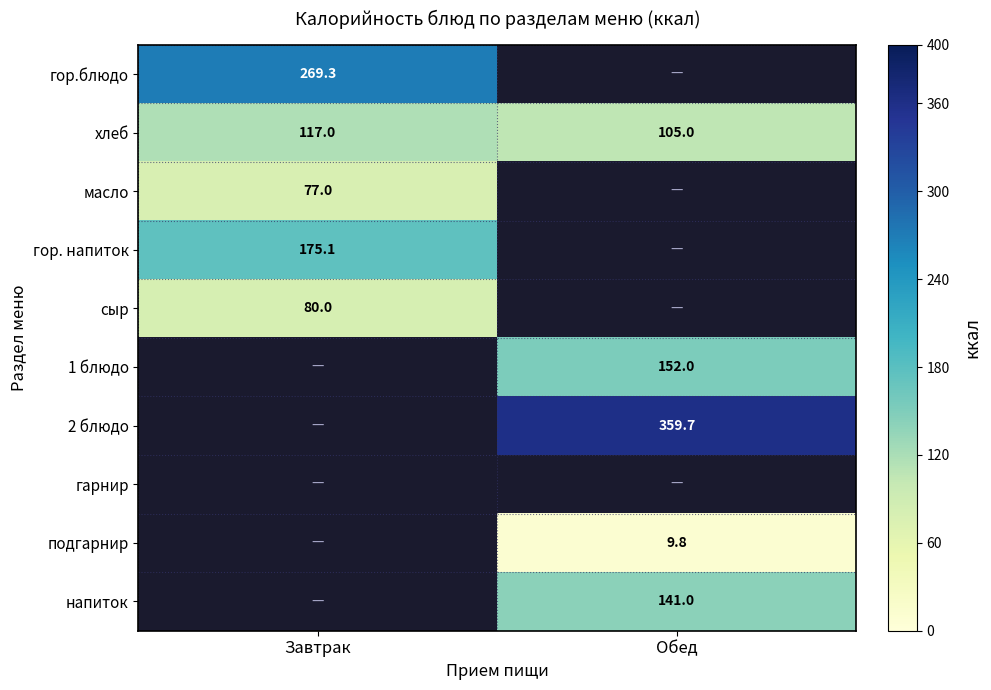

List the labels in order of хлеб value, largest first.

Завтрак, Обед